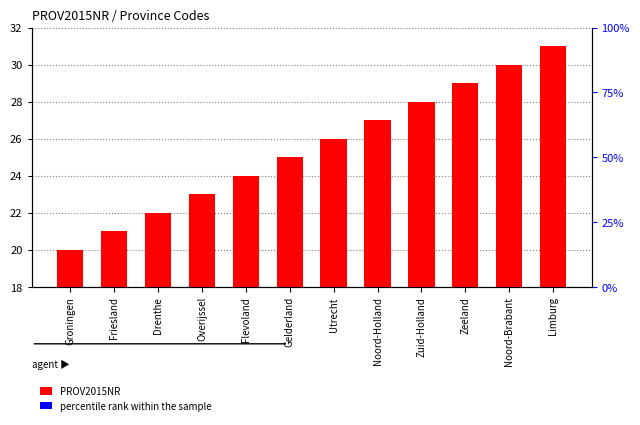

The value of PROV2015NR at Utrecht is 39.5. True or false?

False